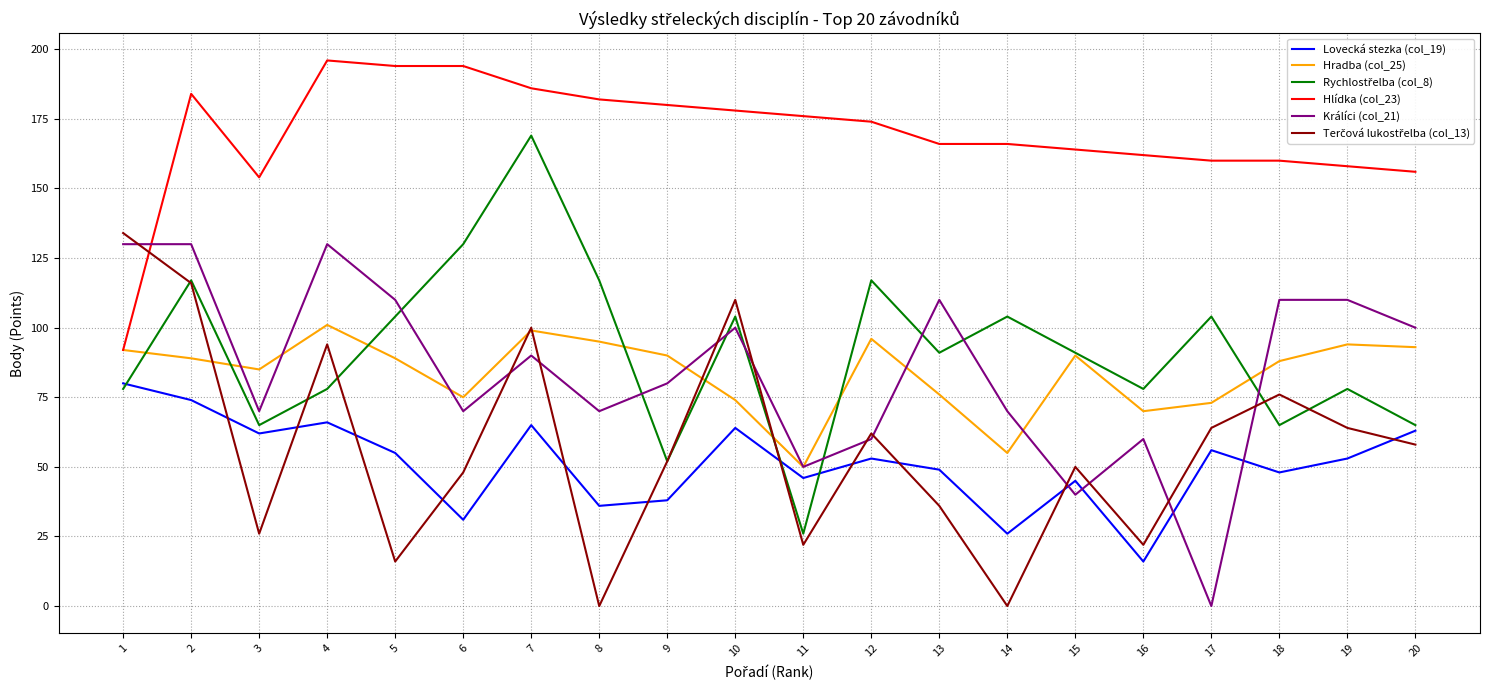

Where is the first local minimum for Hlídka (col_23)?

3